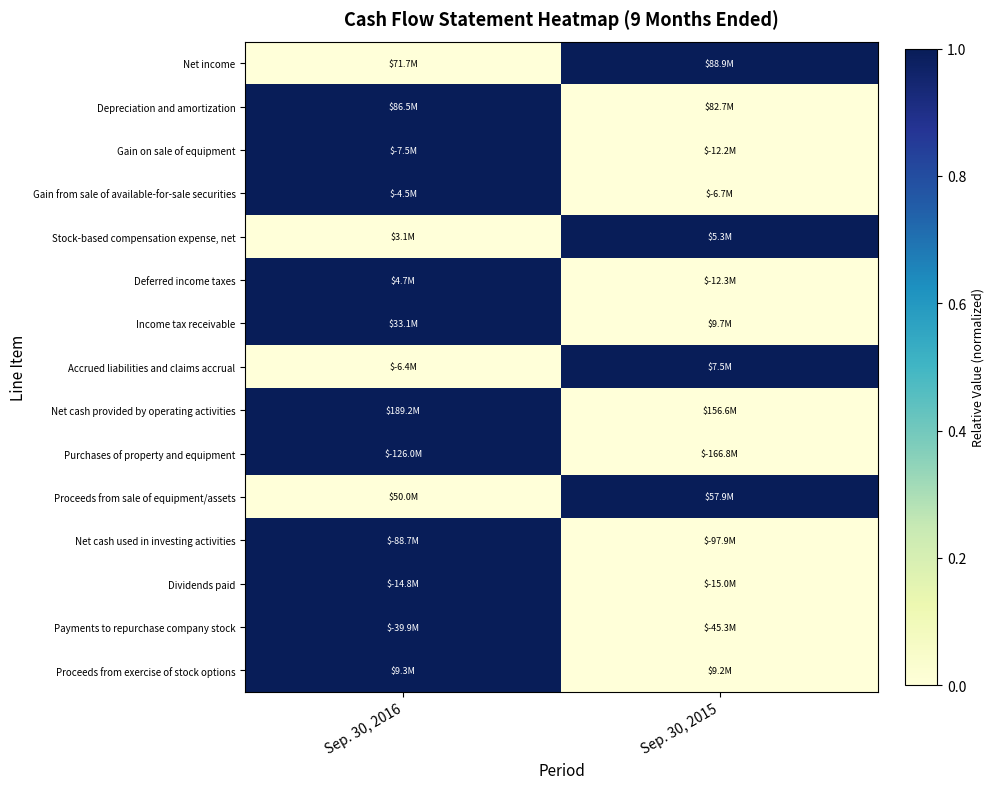

Reading left to right, transcribe all the data shown in this chart.

Net income: Sep. 30, 2016=0	Sep. 30, 2015=1
Depreciation and amortization: Sep. 30, 2016=1	Sep. 30, 2015=0
Gain on sale of equipment: Sep. 30, 2016=1	Sep. 30, 2015=0
Gain from sale of available-for-sale securities: Sep. 30, 2016=1	Sep. 30, 2015=0
Stock-based compensation expense, net: Sep. 30, 2016=0	Sep. 30, 2015=1
Deferred income taxes: Sep. 30, 2016=1	Sep. 30, 2015=0
Income tax receivable: Sep. 30, 2016=1	Sep. 30, 2015=0
Accrued liabilities and claims accrual: Sep. 30, 2016=0	Sep. 30, 2015=1
Net cash provided by operating activities: Sep. 30, 2016=1	Sep. 30, 2015=0
Purchases of property and equipment: Sep. 30, 2016=1	Sep. 30, 2015=0
Proceeds from sale of equipment/assets: Sep. 30, 2016=0	Sep. 30, 2015=1
Net cash used in investing activities: Sep. 30, 2016=1	Sep. 30, 2015=0
Dividends paid: Sep. 30, 2016=1	Sep. 30, 2015=0
Payments to repurchase company stock: Sep. 30, 2016=1	Sep. 30, 2015=0
Proceeds from exercise of stock options: Sep. 30, 2016=1	Sep. 30, 2015=0